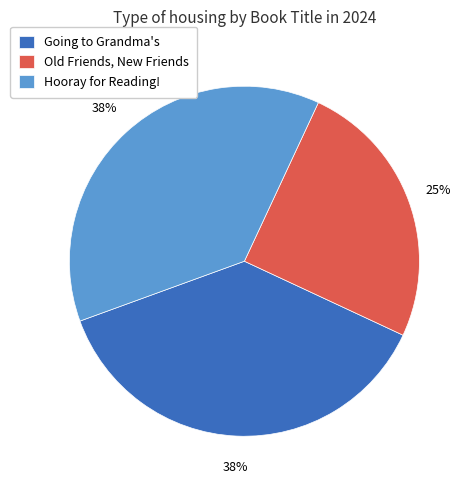

To the nearest percent, what is the average slice percentage?

33%